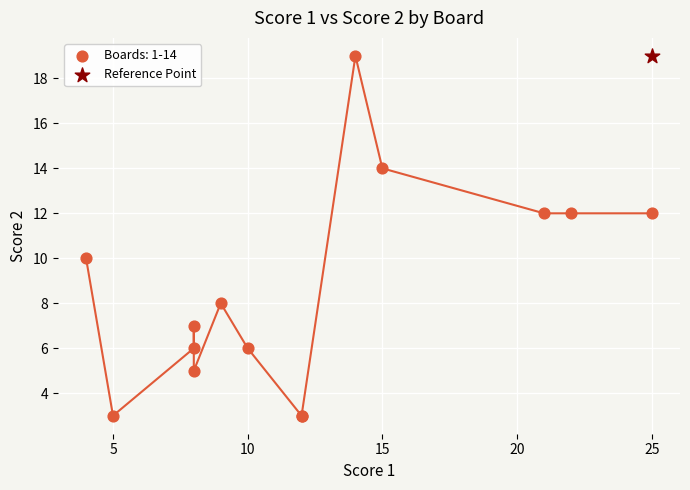

What are all the series names shown in the legend?

Boards: 1-14, Reference Point